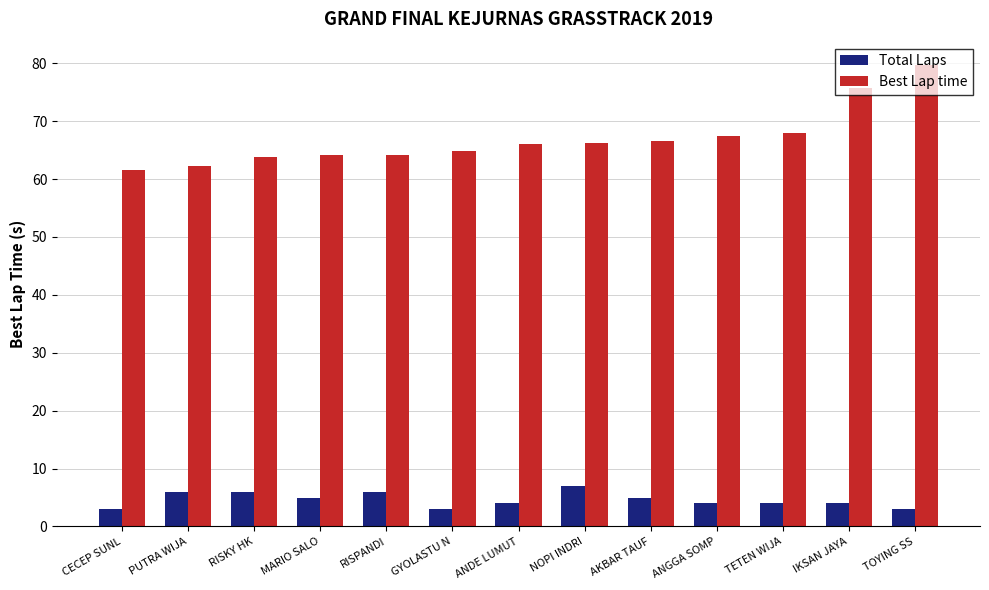

What is the approximate value of Best Lap time at TETEN WIJA?

67.9